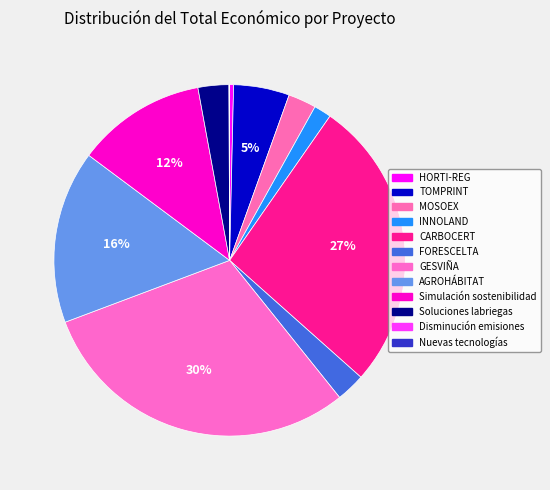

To the nearest percent, what percentage of the pie is TOMPRINT?

5%